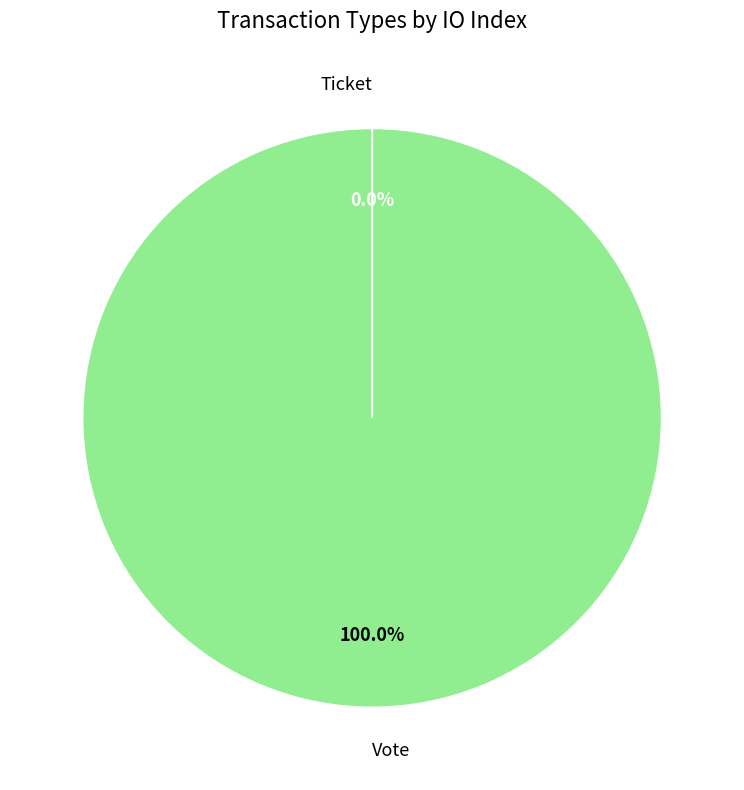

To the nearest percent, what is the combined percentage of Vote and Ticket?

100%